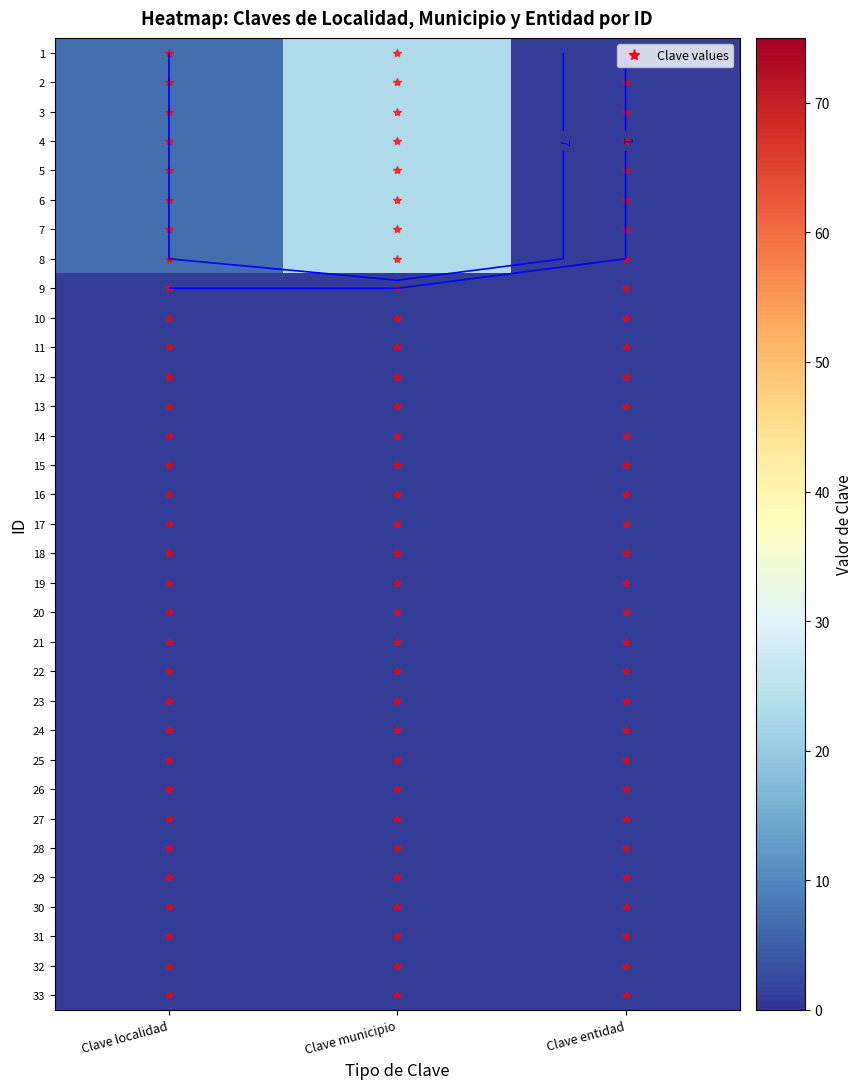

Which has a higher value, Clave localidad or Clave entidad?

Clave localidad